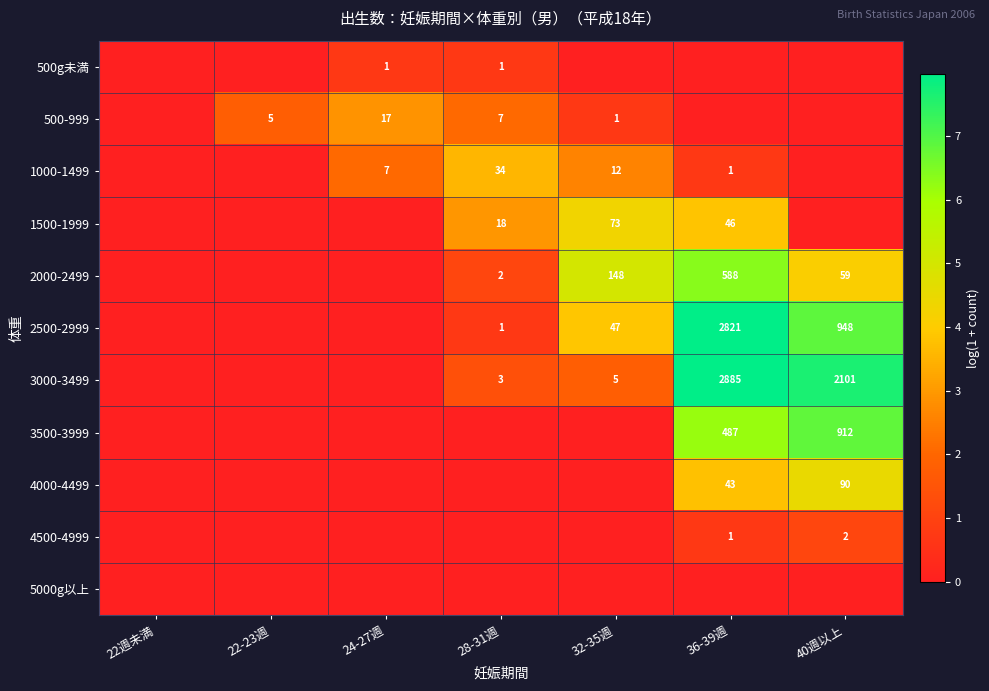

The value of 1000-1499 at 32-35週 is 6. True or false?

False